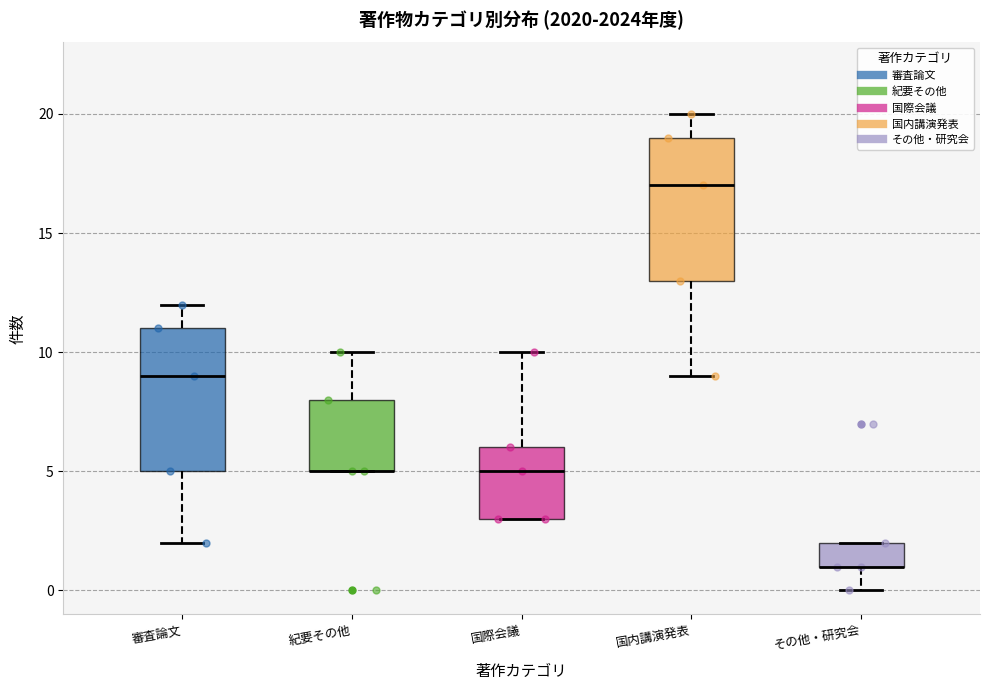

Reading left to right, read every box against the y-axis: the position of its median line, the range the box covers, and the ends of its whiskers. The values are not printed on the chart, so give them approximately, as read against the axis.

審査論文: median 9, box 5 to 11, whiskers 2 to 12
紀要その他: median 5 (drawn on the box's lower edge), box 5 to 8, whiskers 5 to 10
国際会議: median 5, box 3 to 6, whiskers 3 to 10
国内講演発表: median 17, box 13 to 19, whiskers 9 to 20
その他・研究会: median 1 (drawn on the box's lower edge), box 1 to 2, whiskers 0 to 2